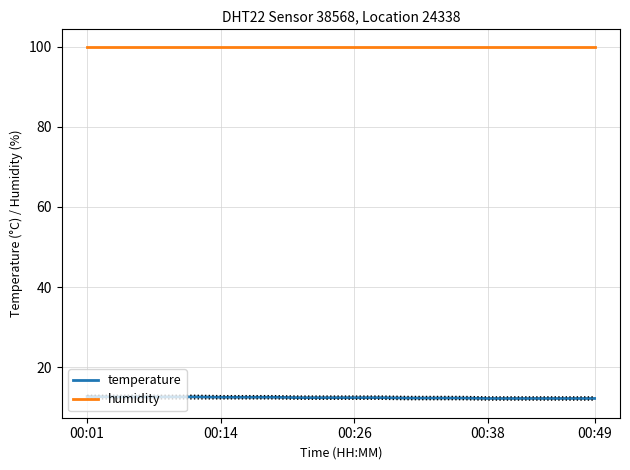

Which series has the largest total across all categories?

humidity